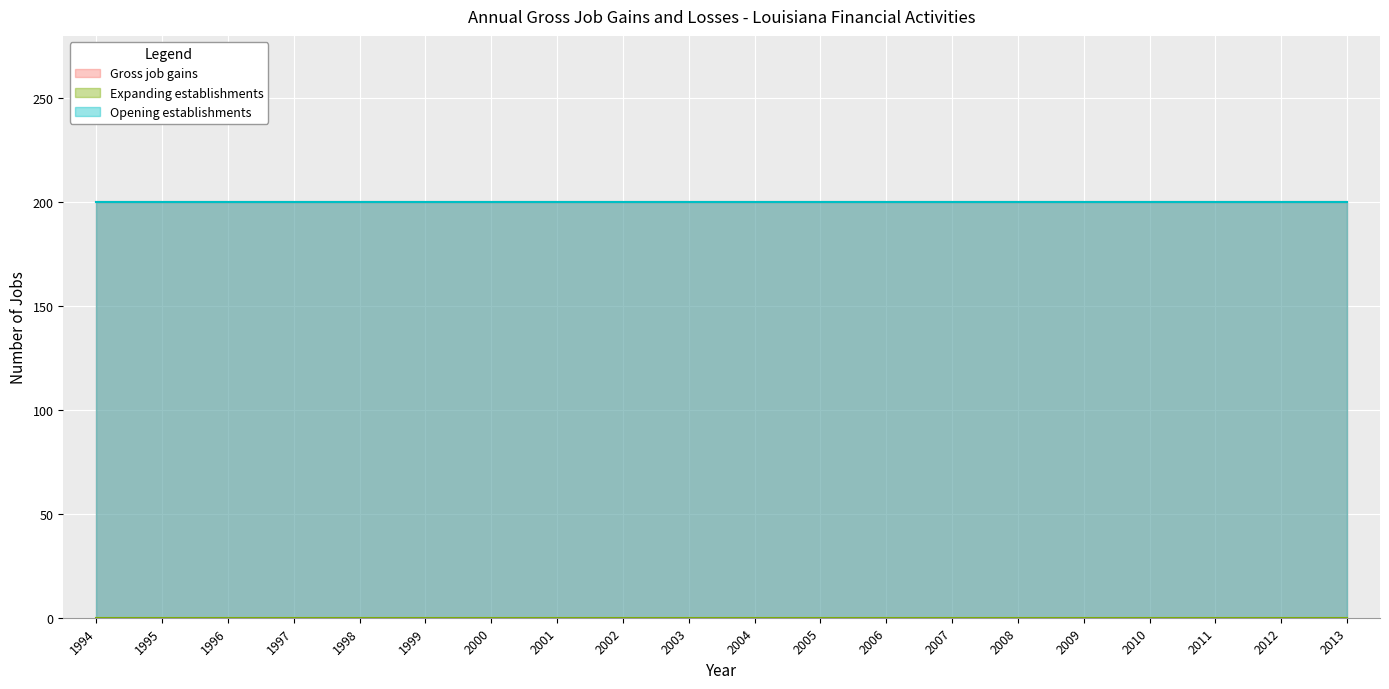

What is the total value across all series at 2009?

400